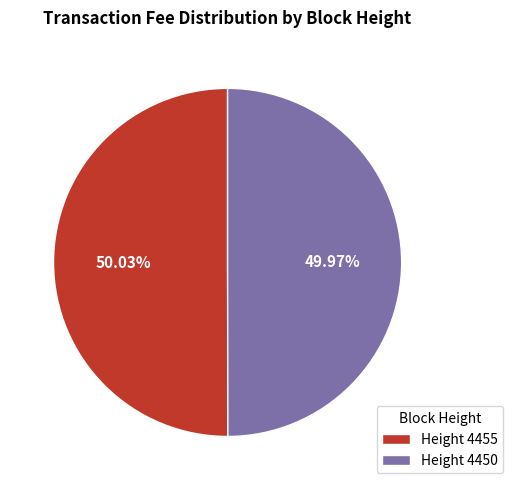

Approximately how many times larger is the value at Height 4455 compared to Height 4450?

1.0